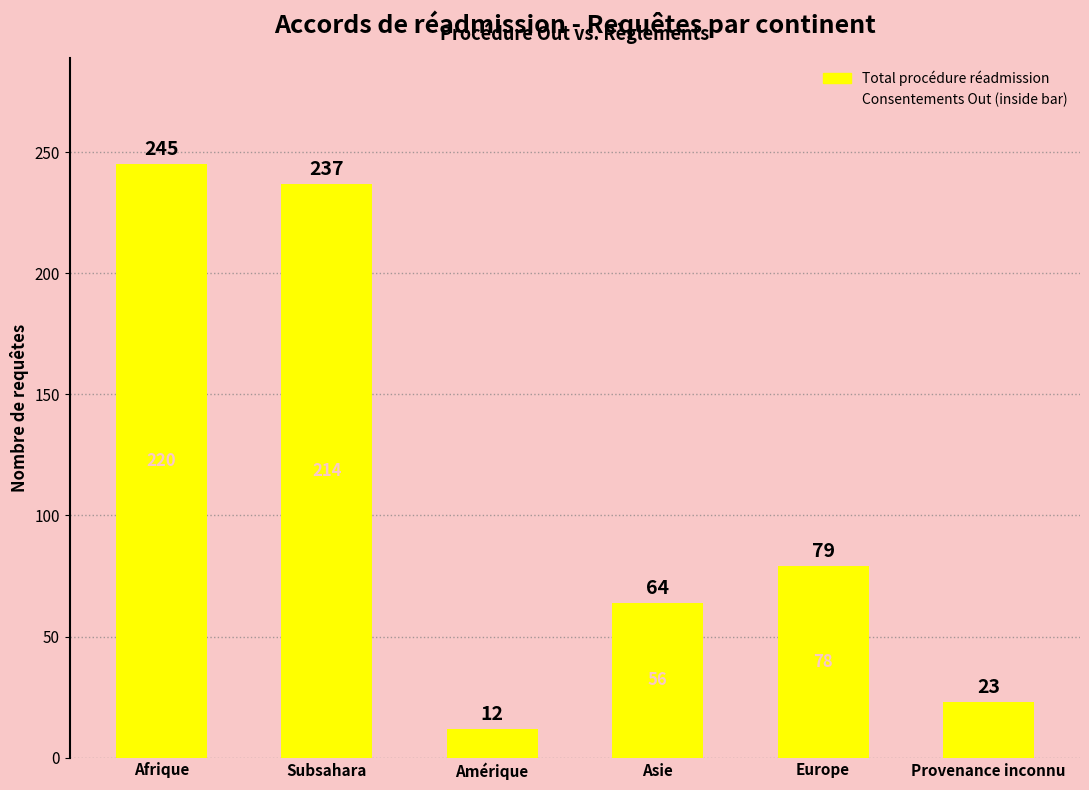

What is the label of the 4th bar from the right?

Amérique